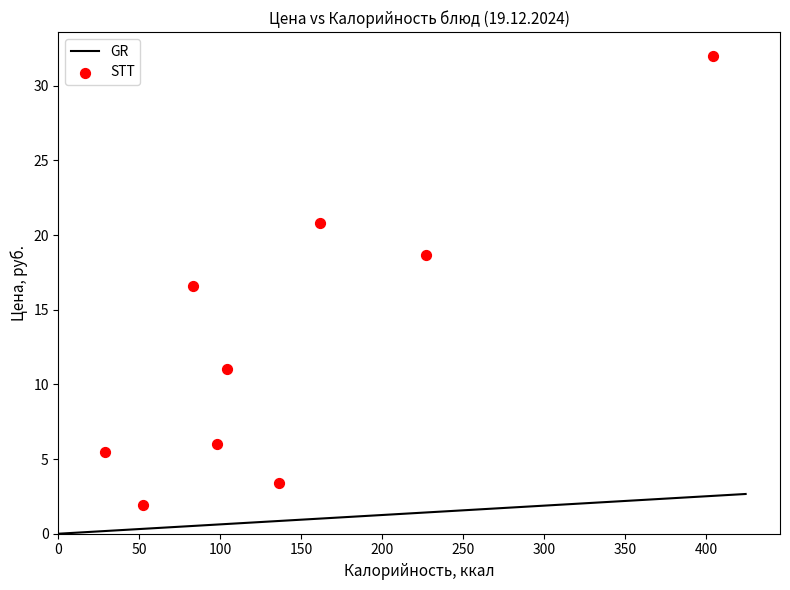

What Y value in the scatter plot is closest to 16?

16.6